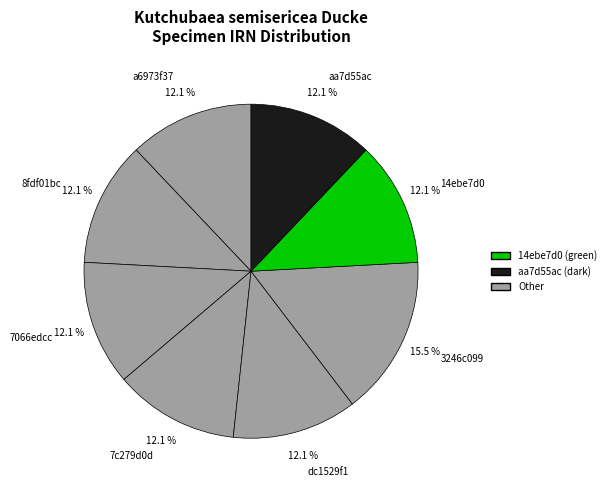

To the nearest percent, what portion does a6973f37 represent?

12%